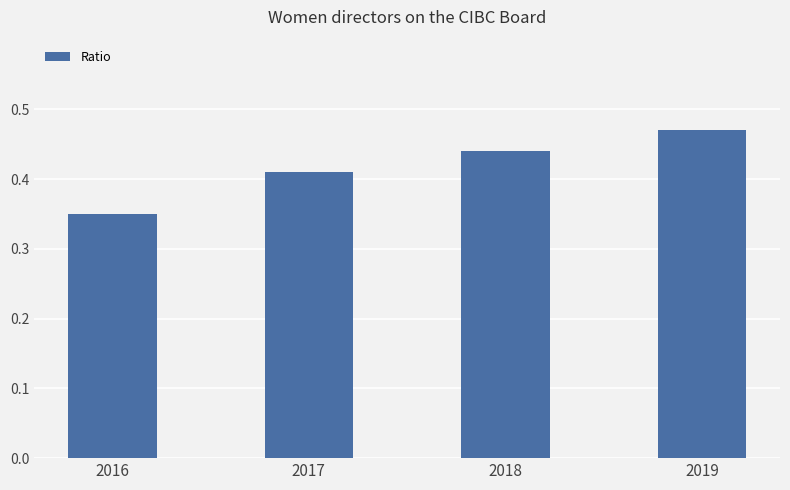

List the labels in order of value, smallest first.

2016, 2017, 2018, 2019